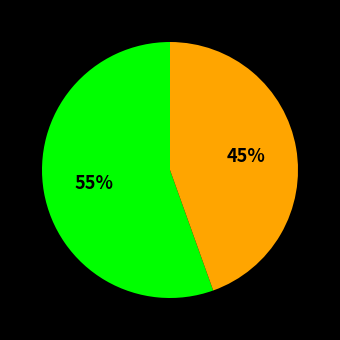

To the nearest percent, what is the average slice percentage?

50%